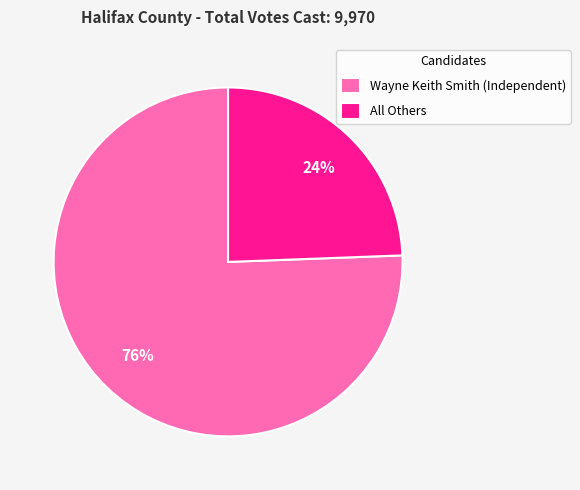

Combined, do Wayne Keith Smith (Independent) and All Others account for over 50%?

Yes